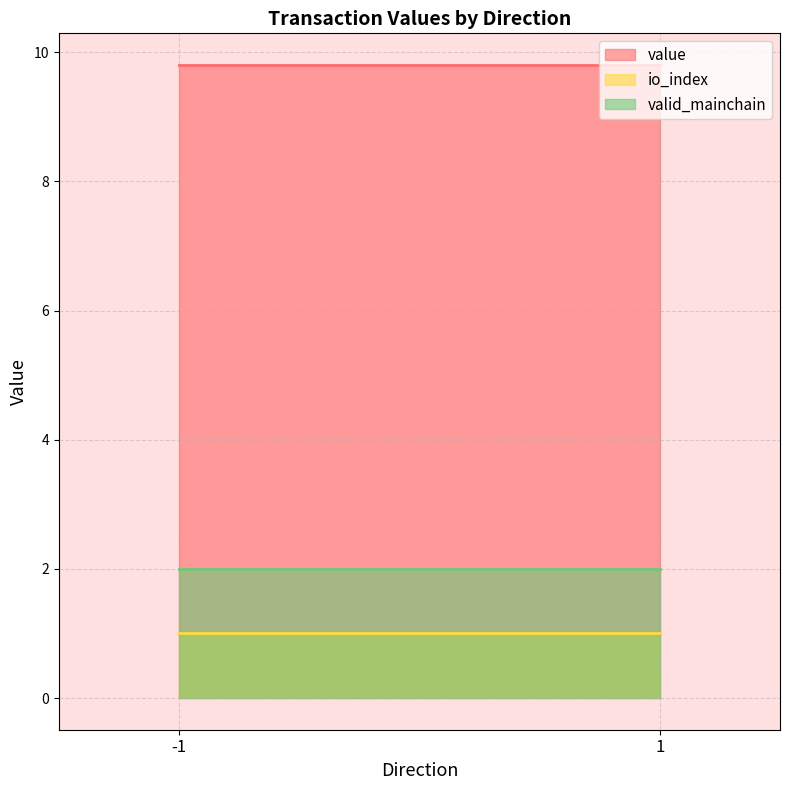

Rank the series at -1 from highest to lowest value.

value, valid_mainchain, io_index